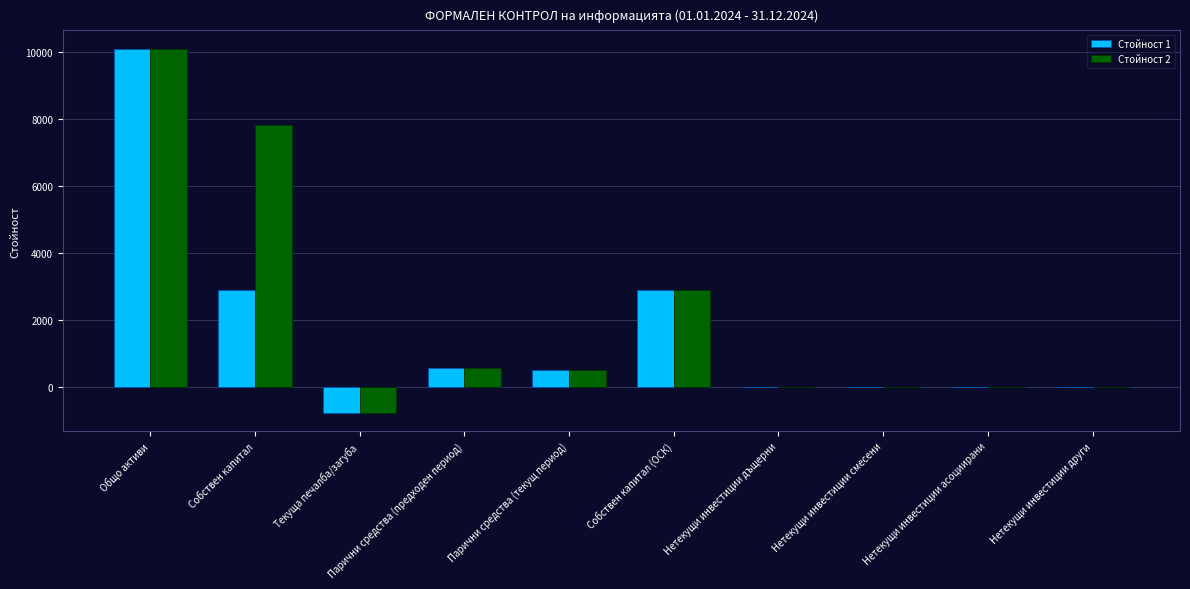

Count the number of categories in the chart.

10